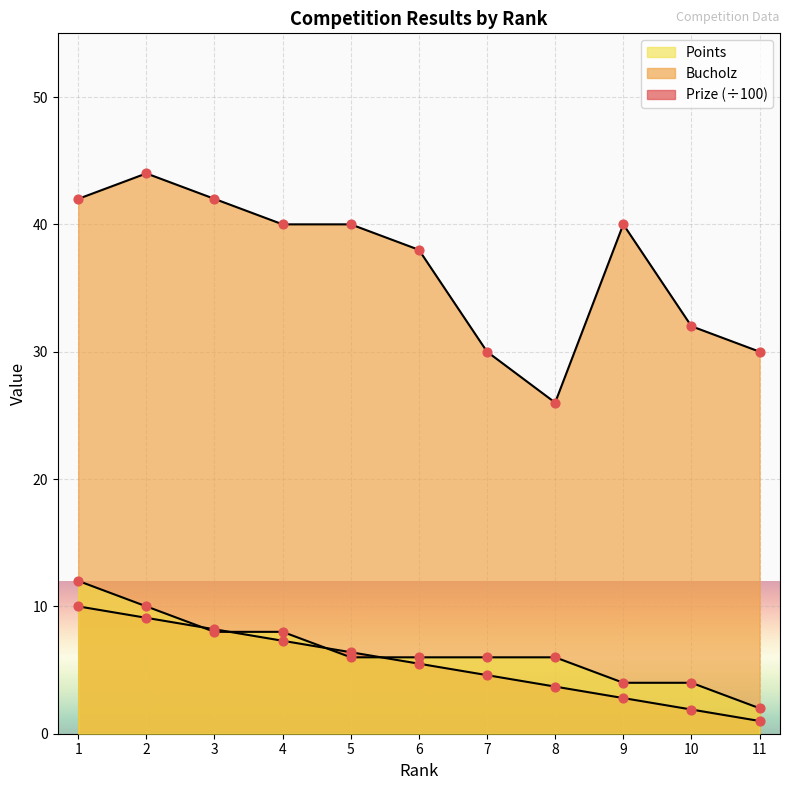

Which series has the widest spread of Y values?

Bucholz